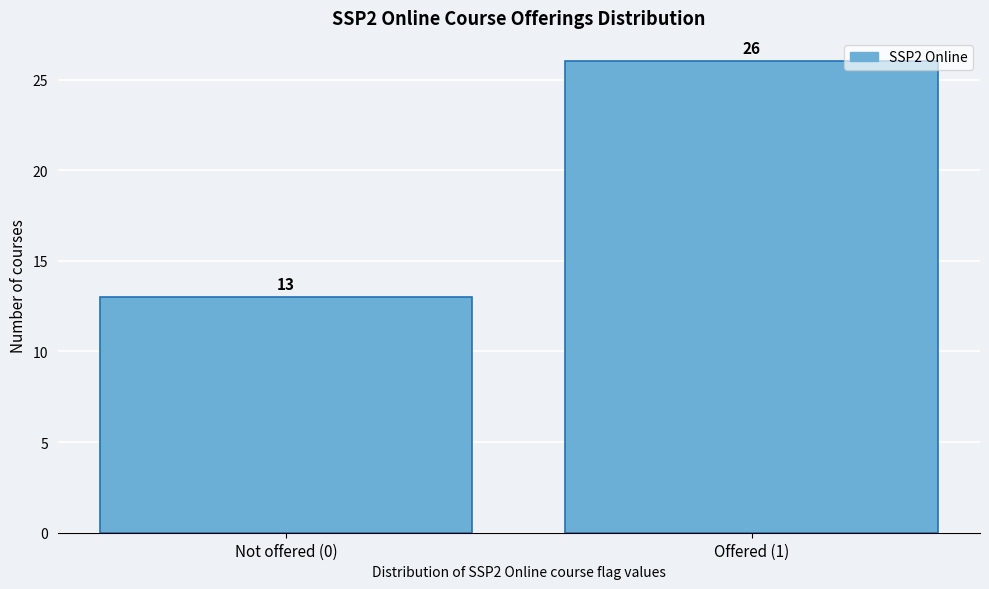

Reading left to right, extract all data points from this chart.

13	26